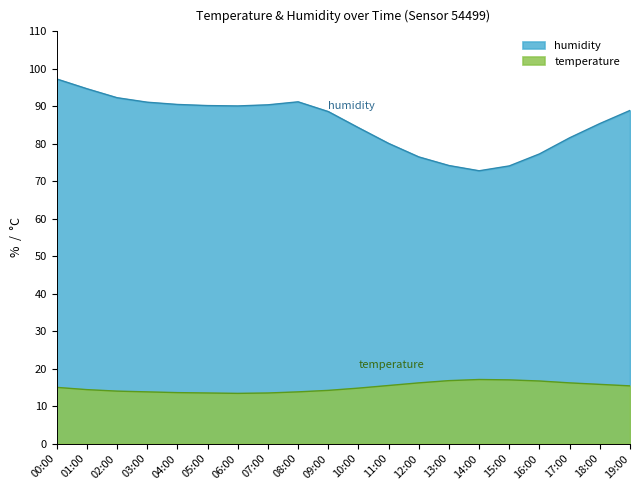

What is the total value across all series at 15:00?

91.1